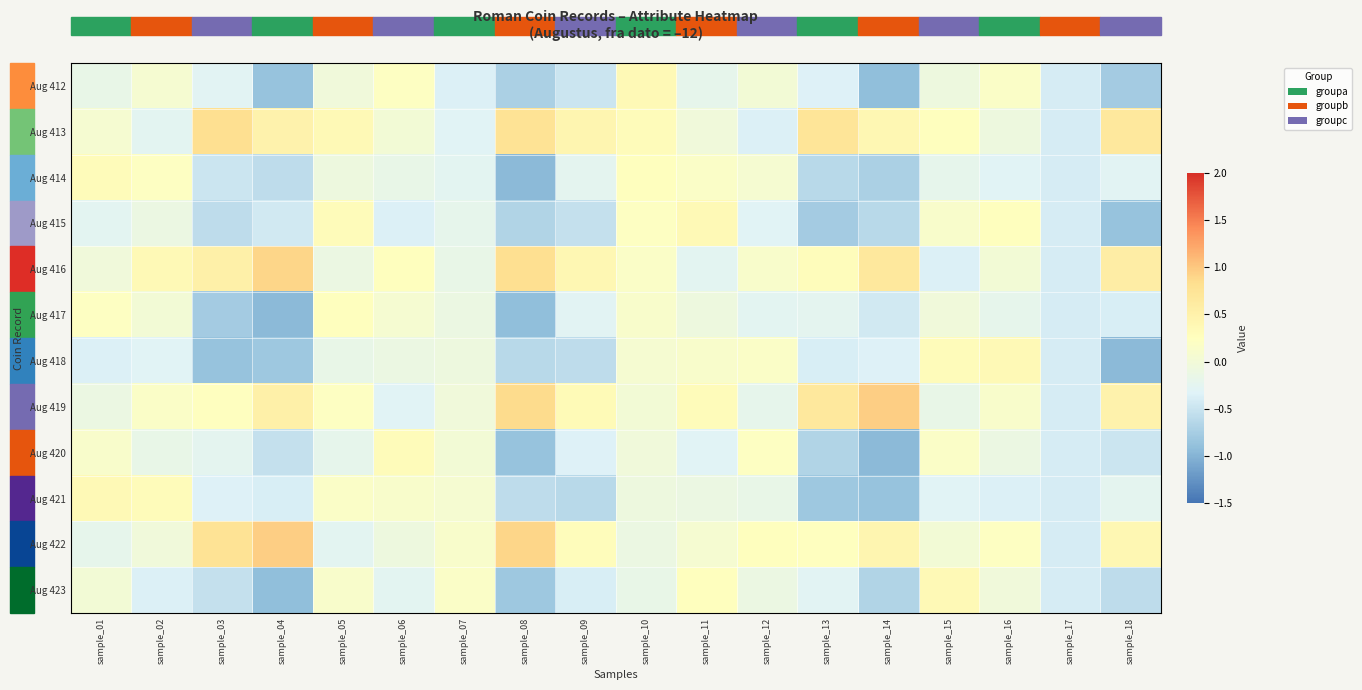

What is the total value across all series at sample_09?

-2.0